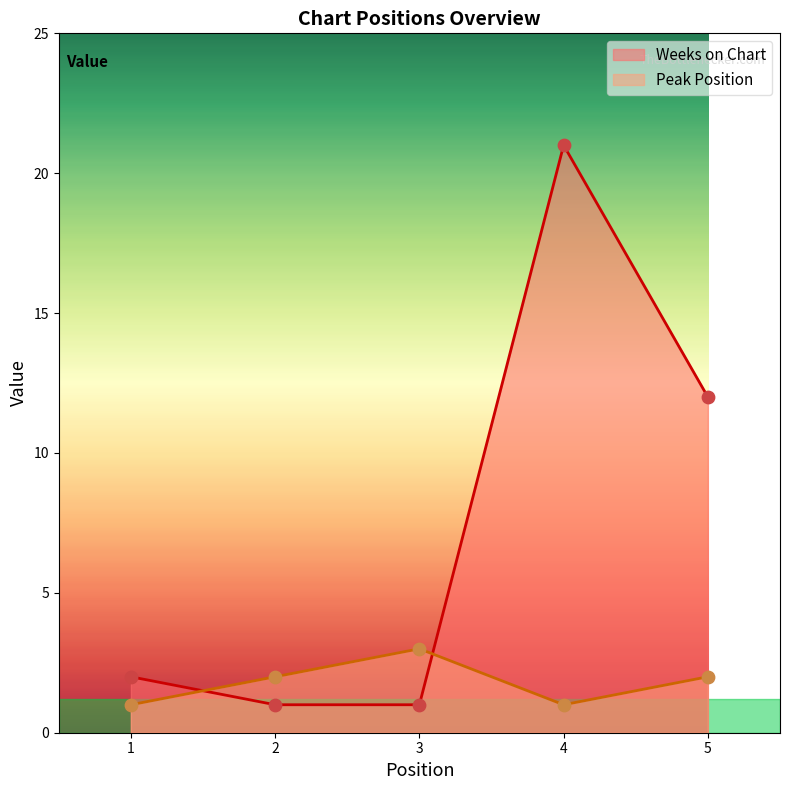

What are all the series names shown in the legend?

Weeks on Chart, Peak Position